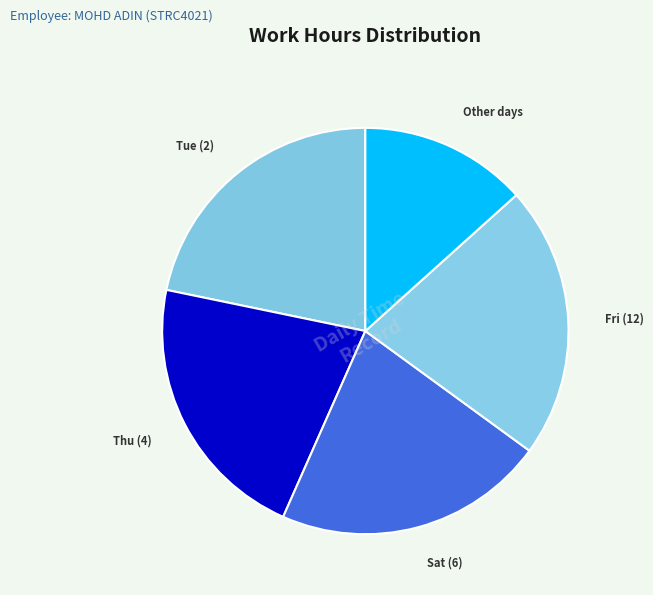

How many segments does this pie chart have?

5